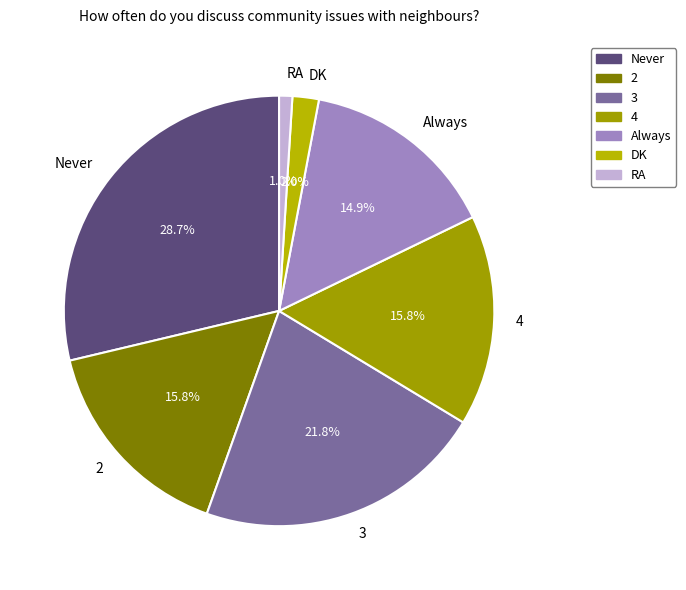

Which category has the smallest portion of the pie?

RA